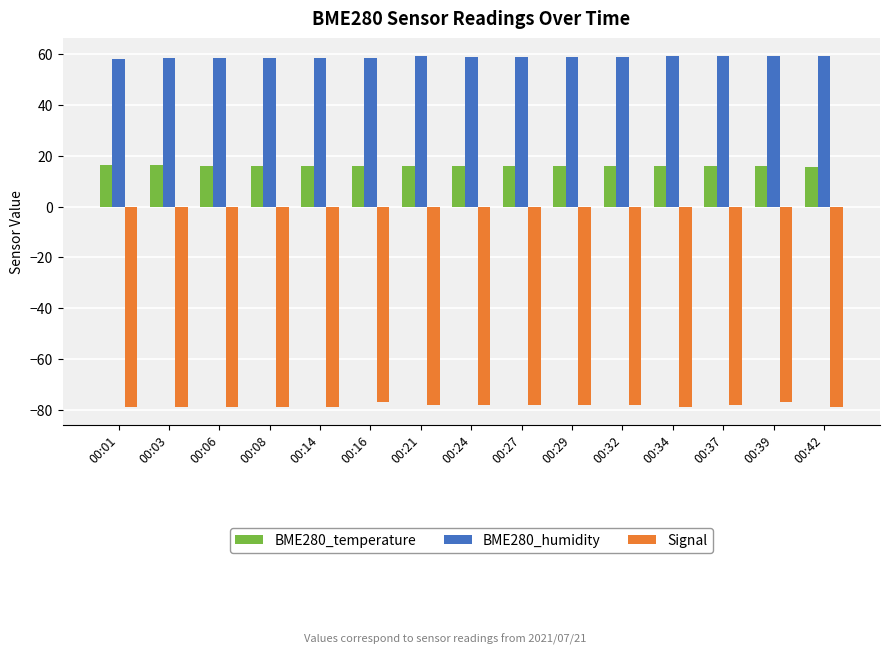

How many distinct data groups are displayed?

3